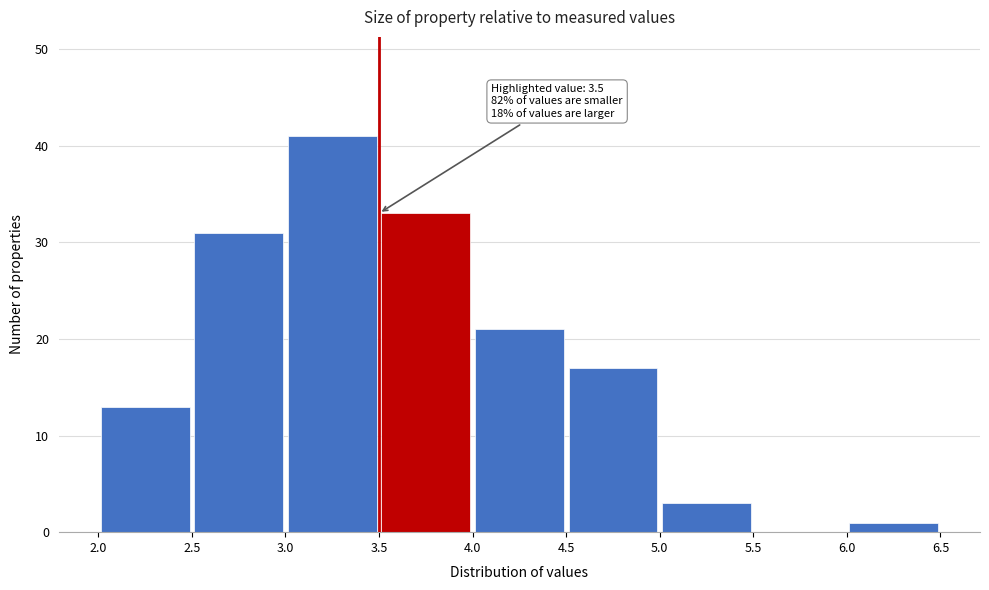

Over which range of the x-axis is the bar tallest?

3.0 to 3.5